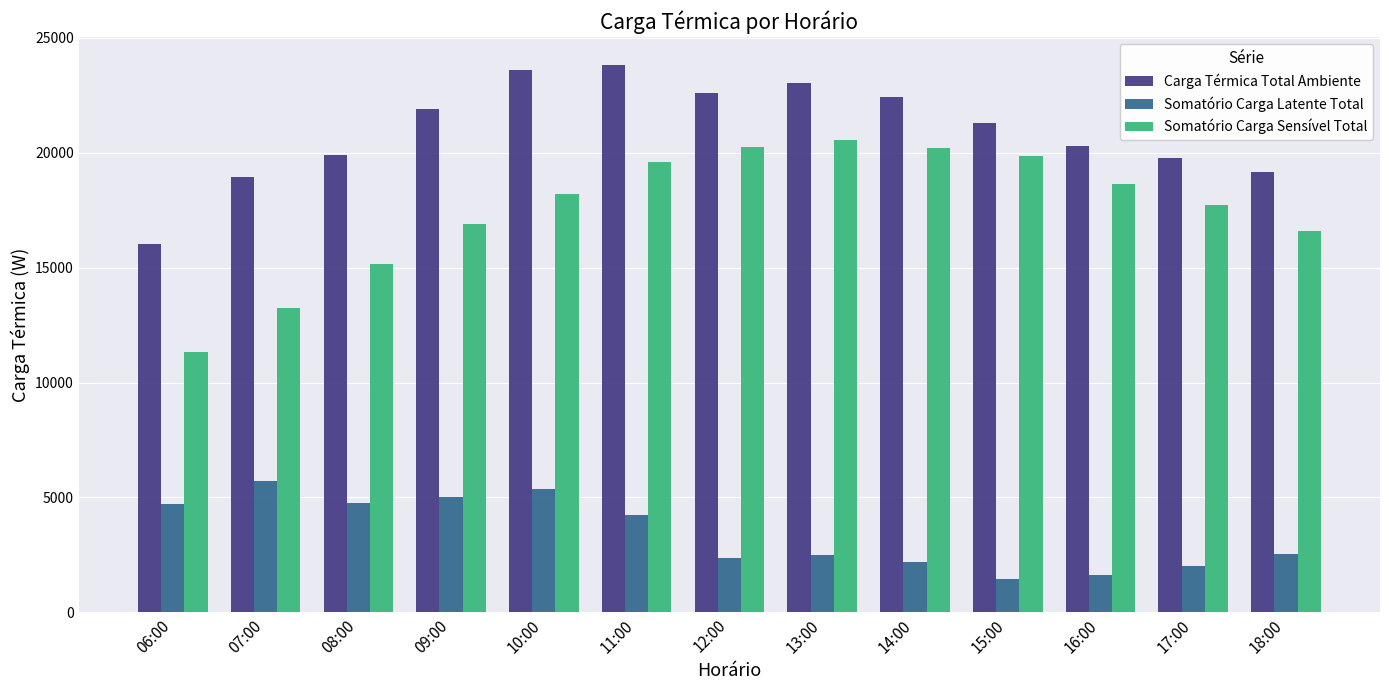

What position from the left is 12:00?

7